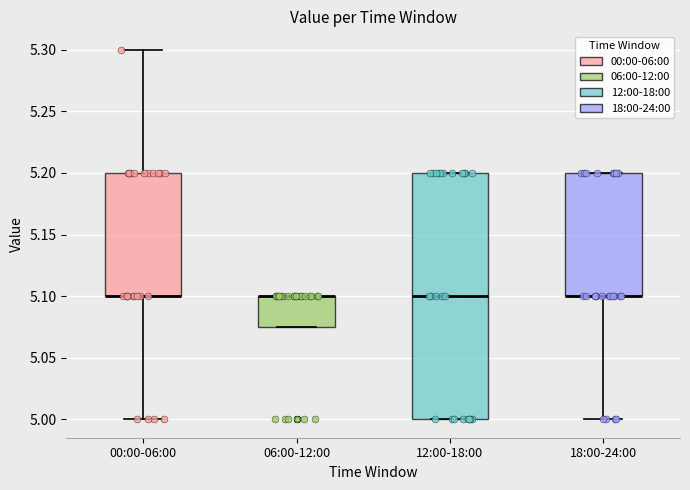

Where is the upper edge of the box for 18:00-24:00 on the y-axis? The values are not printed on the chart, so give them approximately, as read against the axis.

5.200